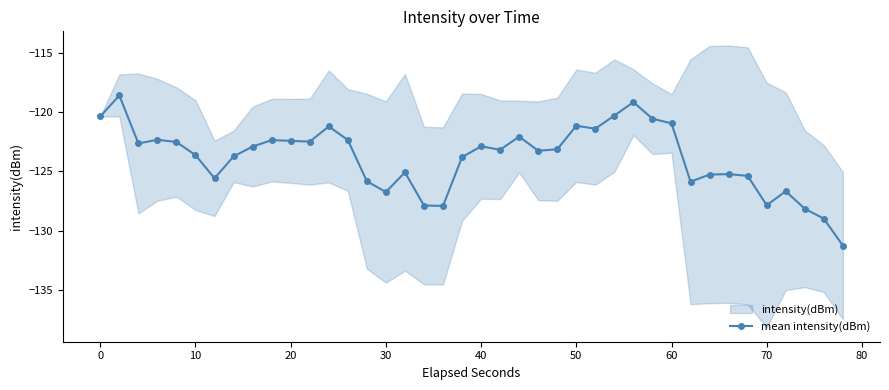

True or false: mean intensity(dBm) has more than 0 points higher than both neighbors.

True